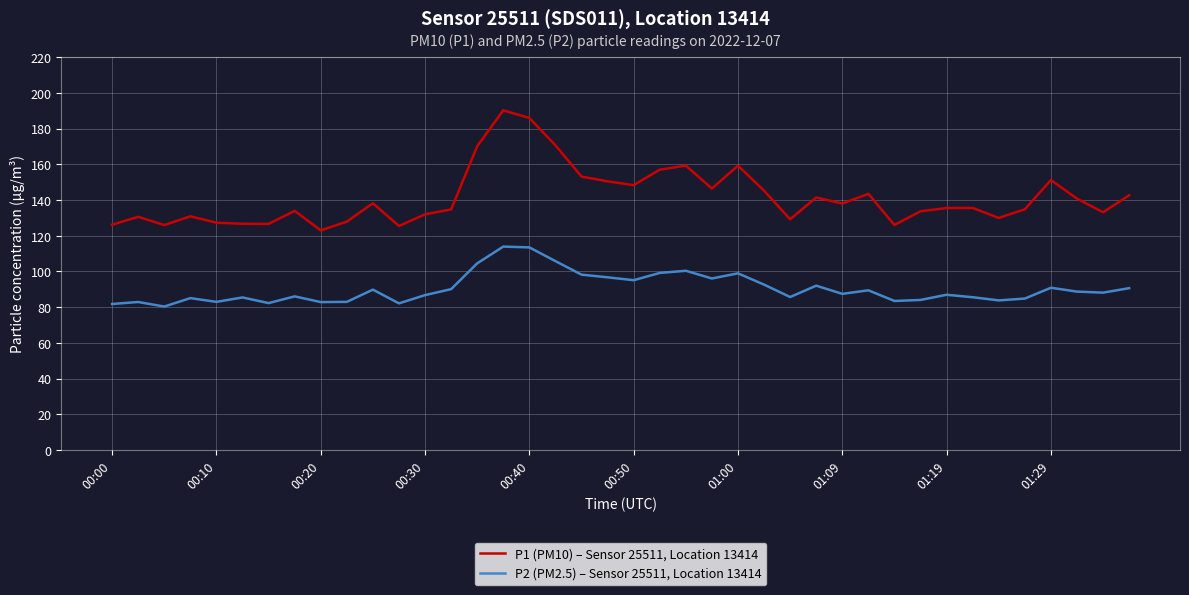

True or false: P2 (PM2.5) – Sensor 25511, Location 13414 and P1 (PM10) – Sensor 25511, Location 13414 intersect in this chart.

False